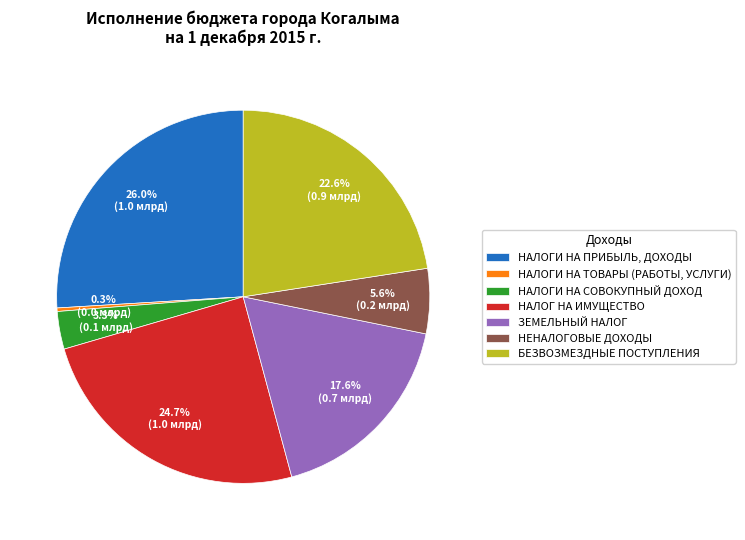

Approximately how many times larger is the value at ЗЕМЕЛЬНЫЙ НАЛОГ compared to НАЛОГИ НА ПРИБЫЛЬ, ДОХОДЫ?

0.7